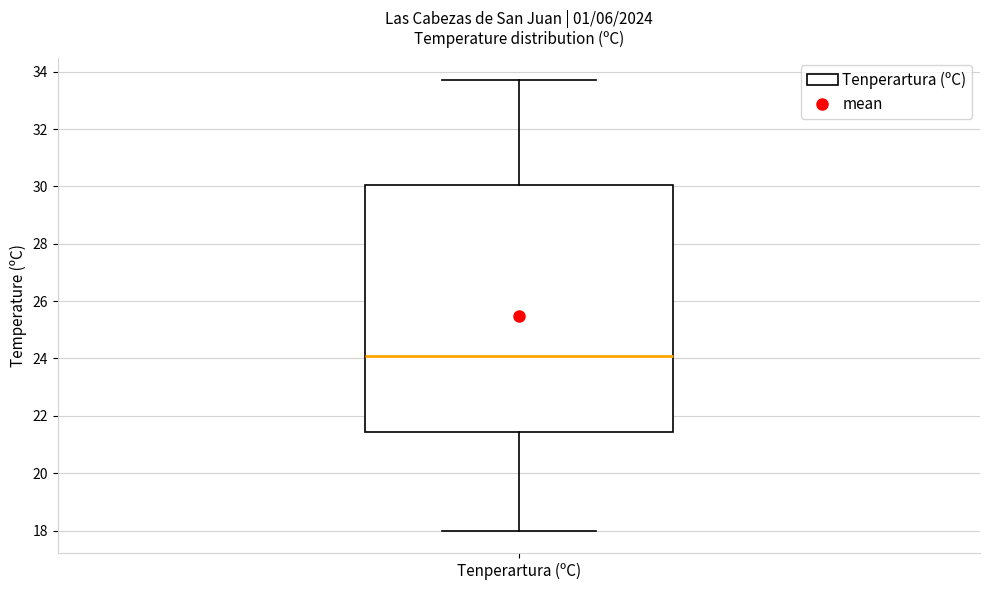

Transcribe this box plot: give where the median line is, the range the box spans, and where the two whiskers end, as read against the y-axis. The values are not printed on the chart, so give them approximately, as read against the axis.

median 24.2, box 21.4 to 30.0, whiskers 18.0 to 33.8